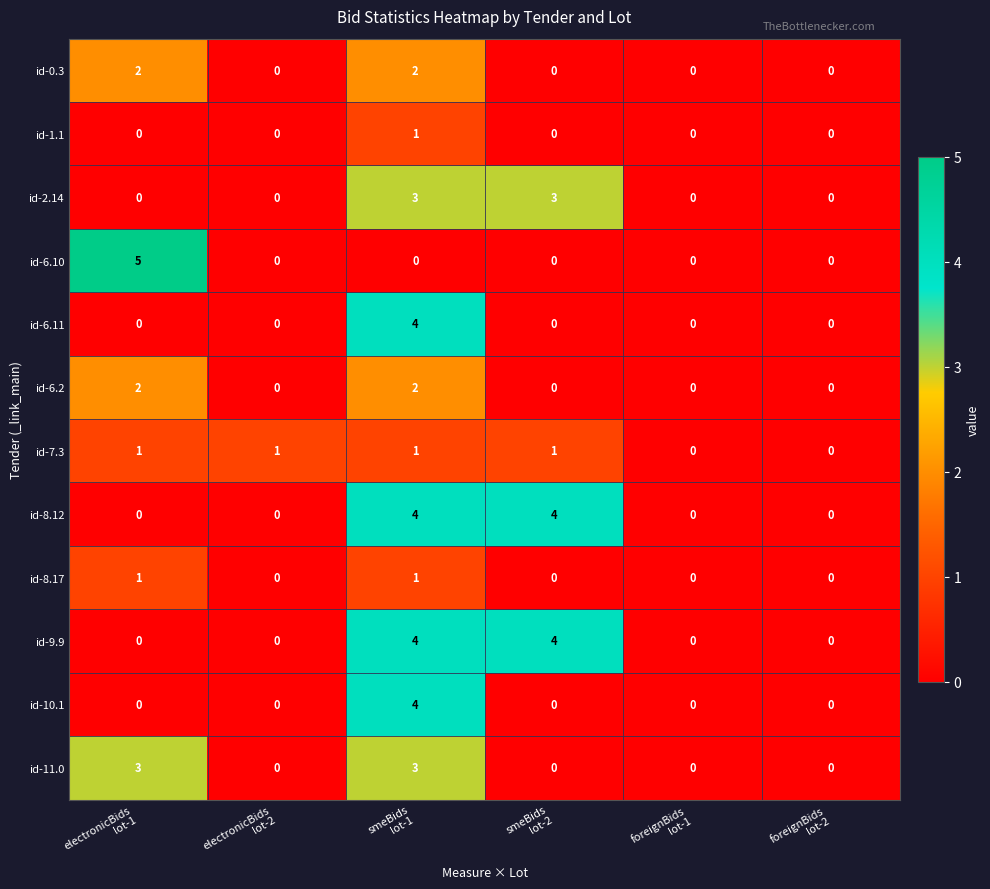

Which series has the widest spread of values?

id-6.10